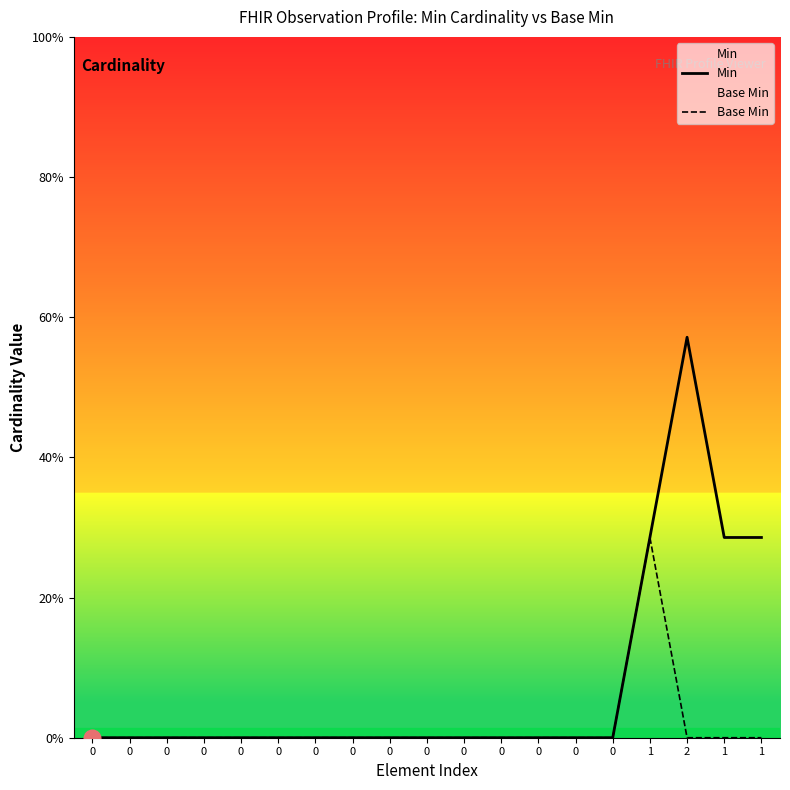

Which series has the largest total across all categories?

Min